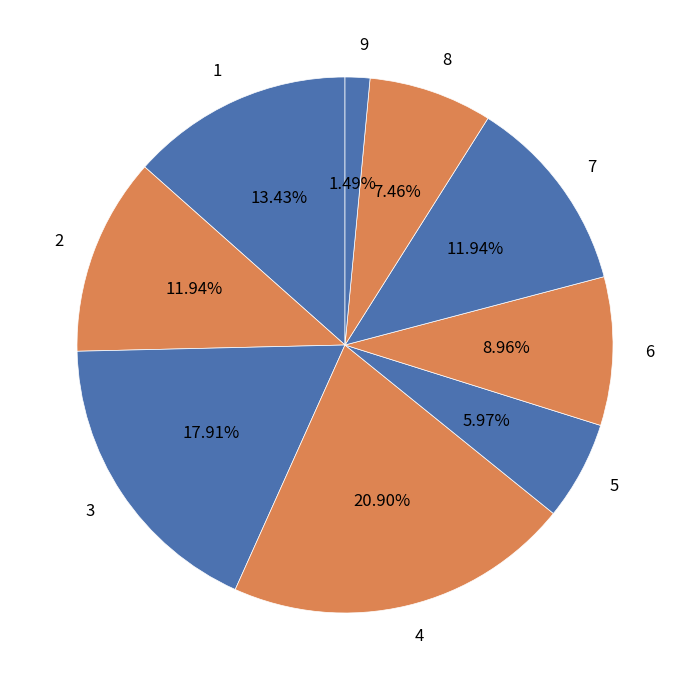

How many slices are in this pie chart?

9